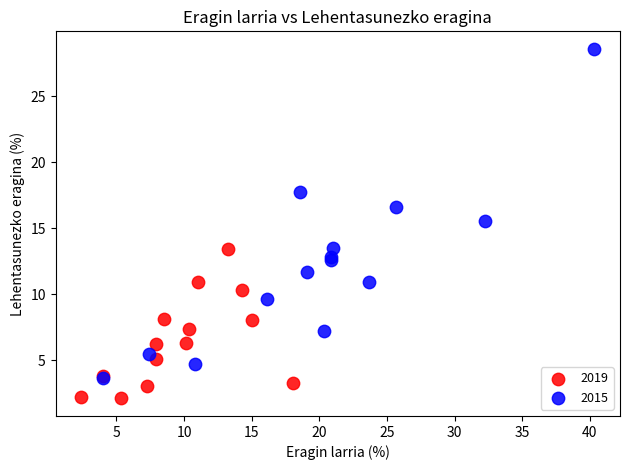

Which series reaches the maximum Y coordinate?

2015